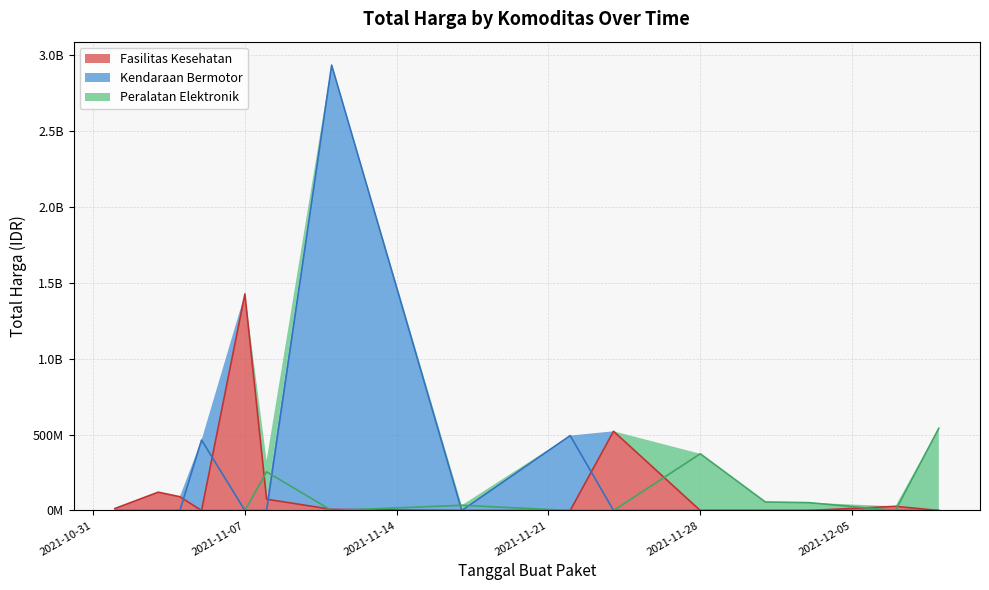

Between 17 and 2021-11-22, which is larger?

2021-11-22